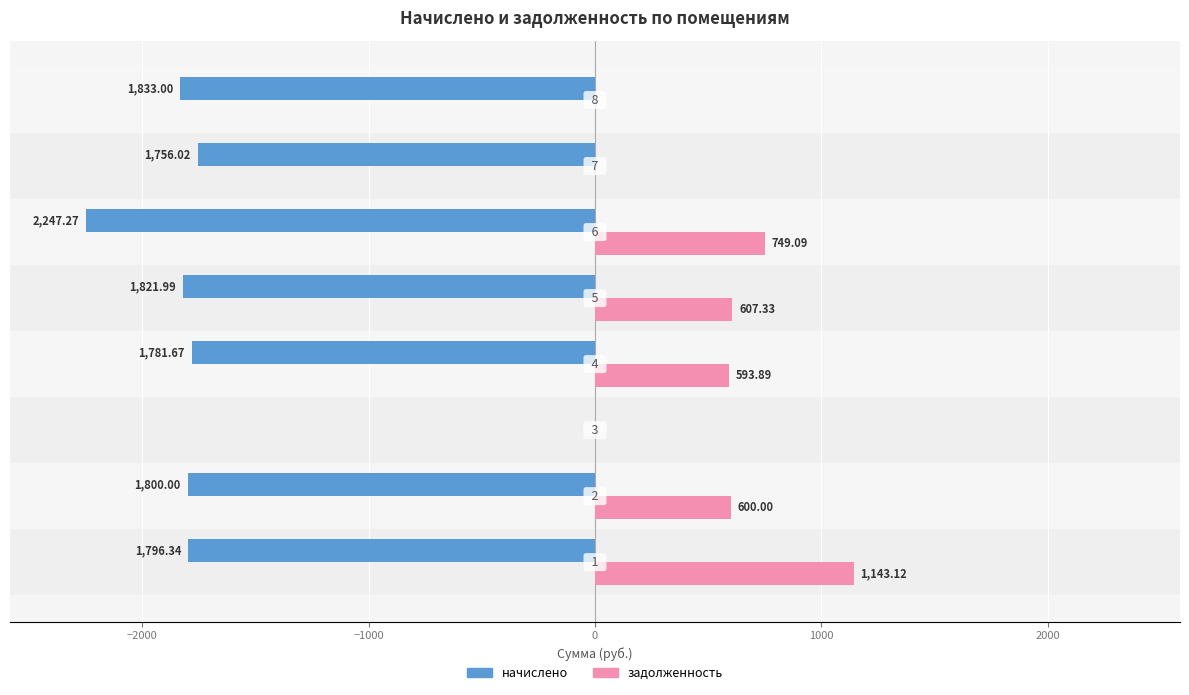

List the series in order of their peak value, lowest first.

начислено, задолженность